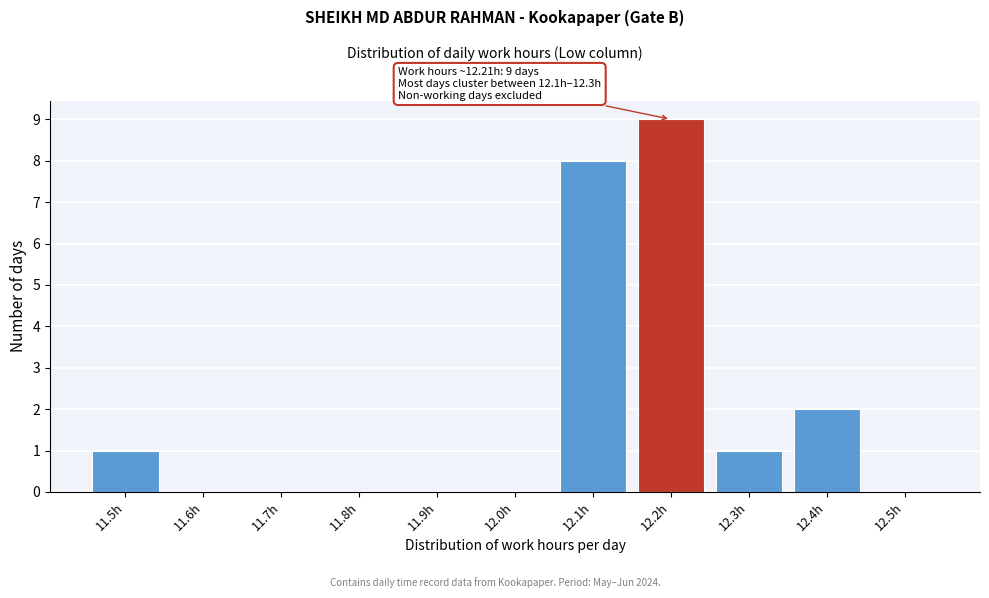

Reading left to right, transcribe all the data shown in this chart.

11.5h=1	11.6h=0	11.7h=0	11.8h=0	11.9h=0	12.0h=0	12.1h=8	12.2h=9	12.3h=1	12.4h=2	12.5h=0